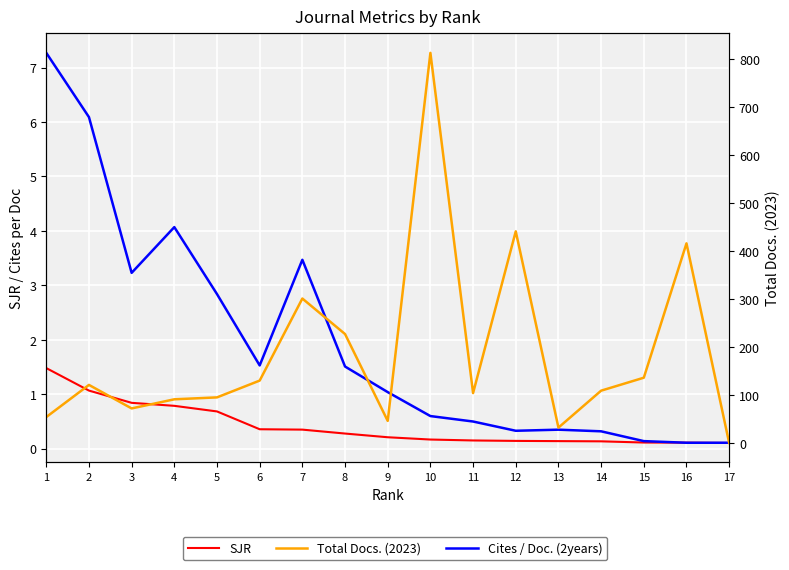

Which series has the largest total across all categories?

Total Docs. (2023)